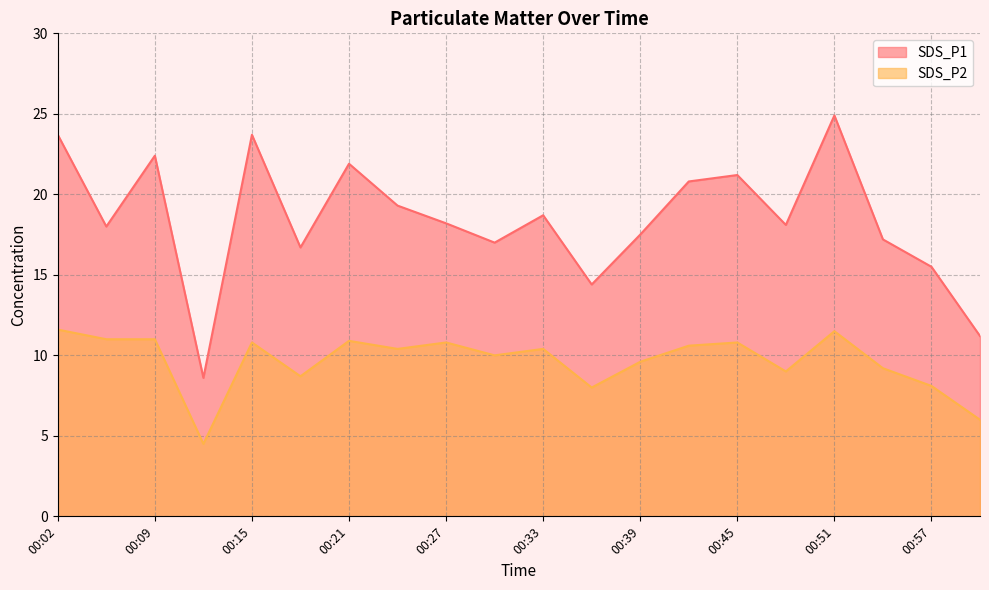

What position from the right is 00:39?

8